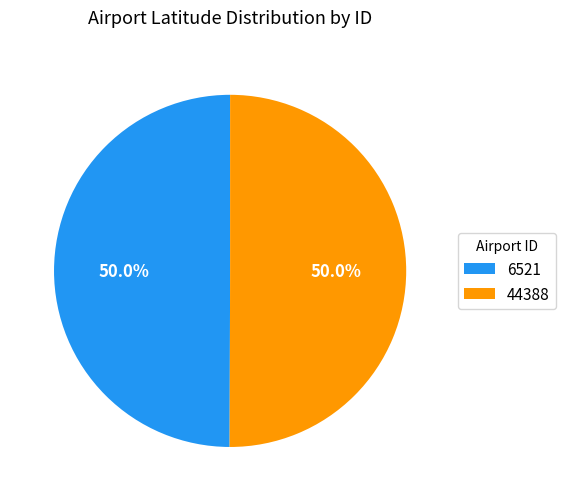

How many slices are in this pie chart?

2